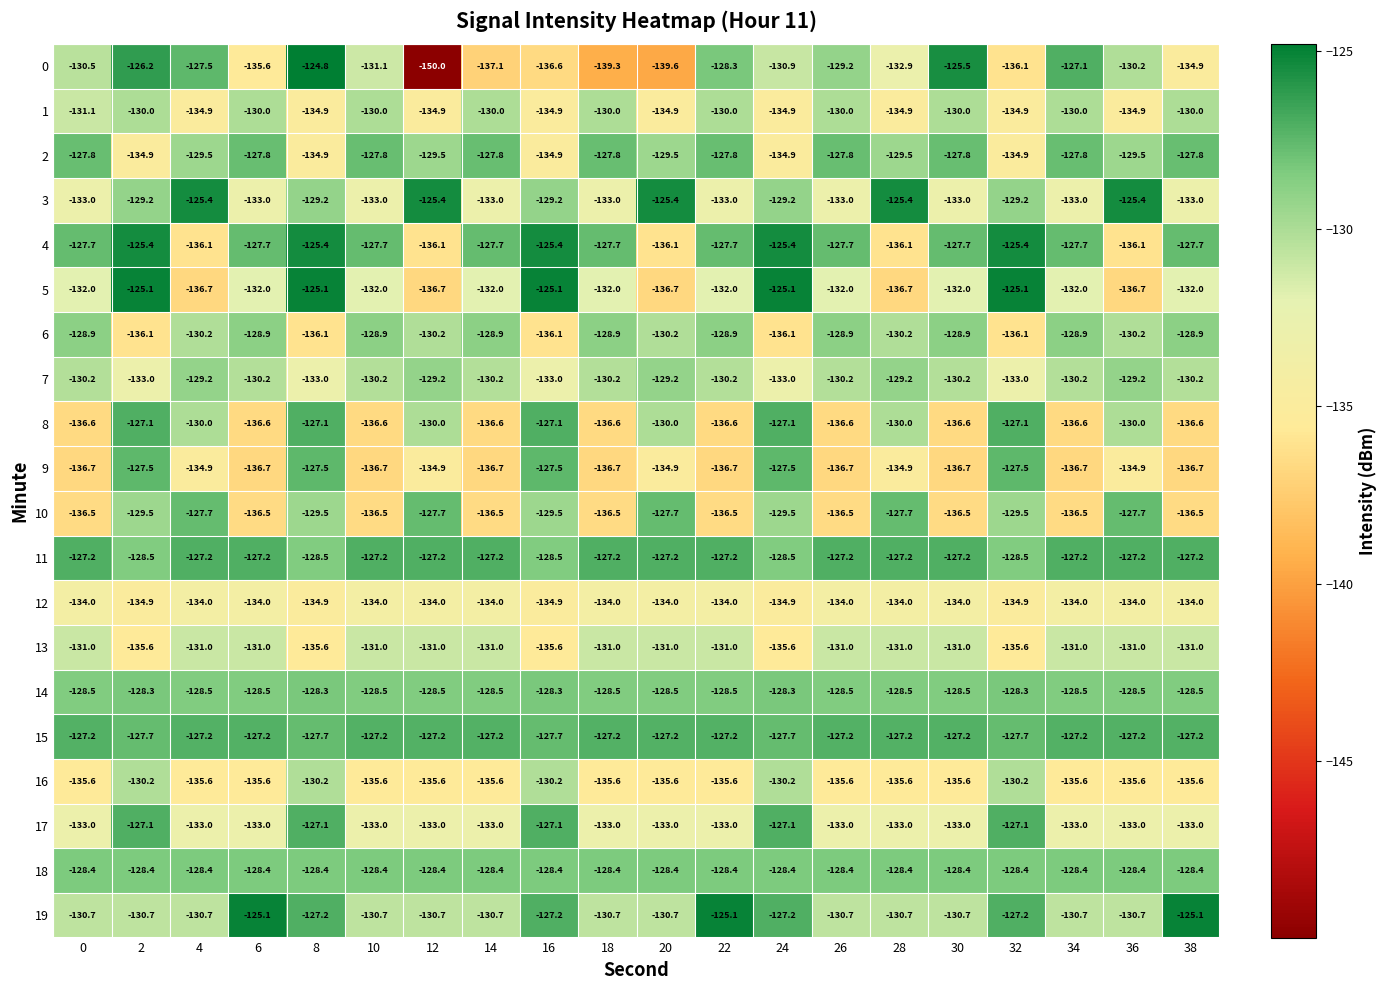

What is the greatest value displayed?

-124.8